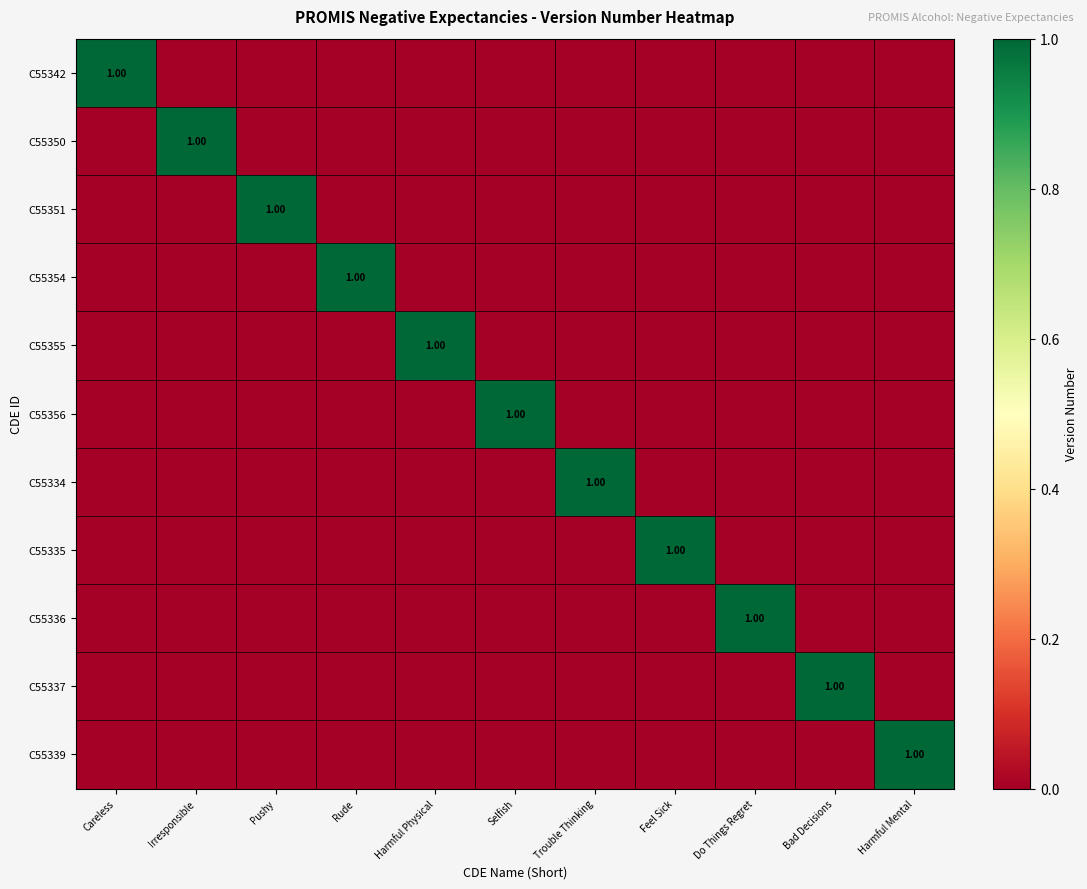

How many positive values does the C55339 series have?

1